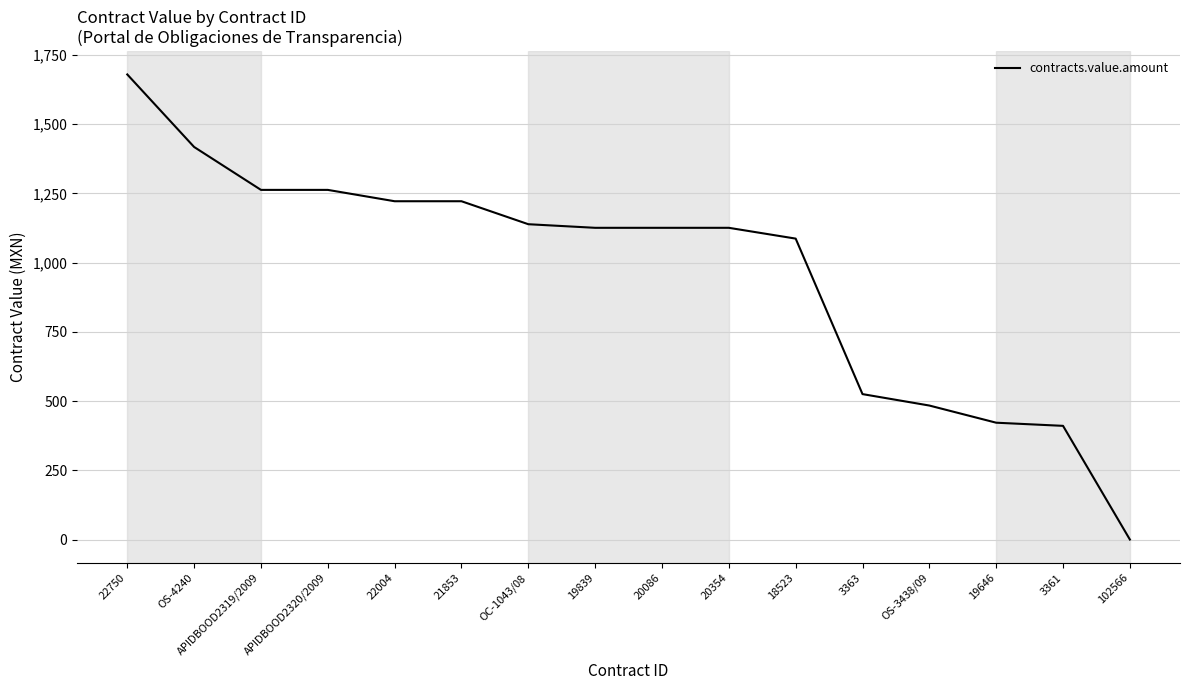

The value at 19839 is 1126.0. True or false?

True